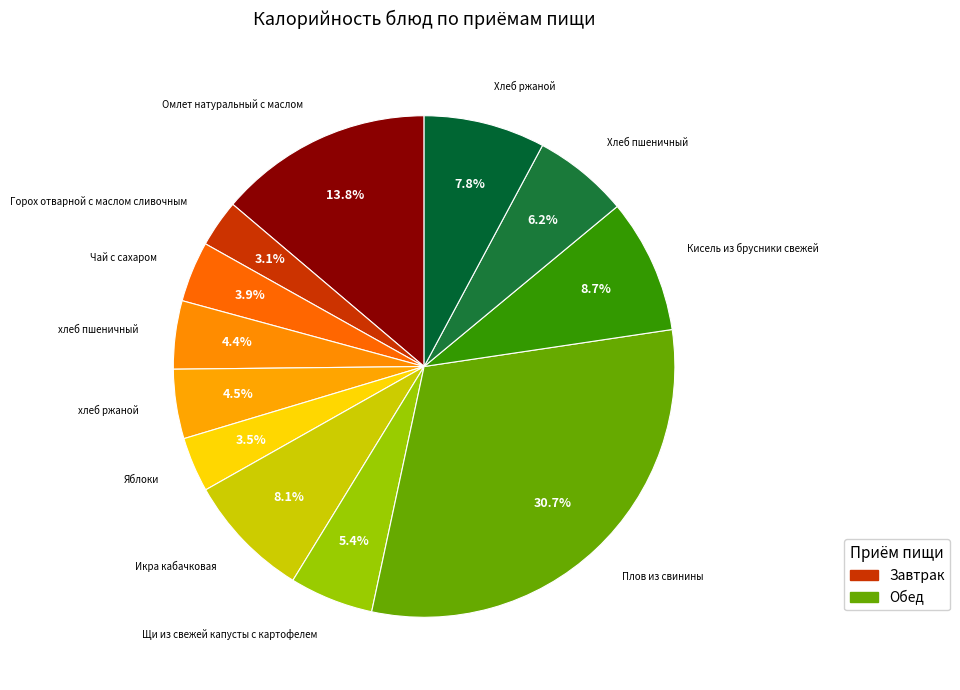

The Икра кабачковая slice represents 8% of the pie. True or false?

True